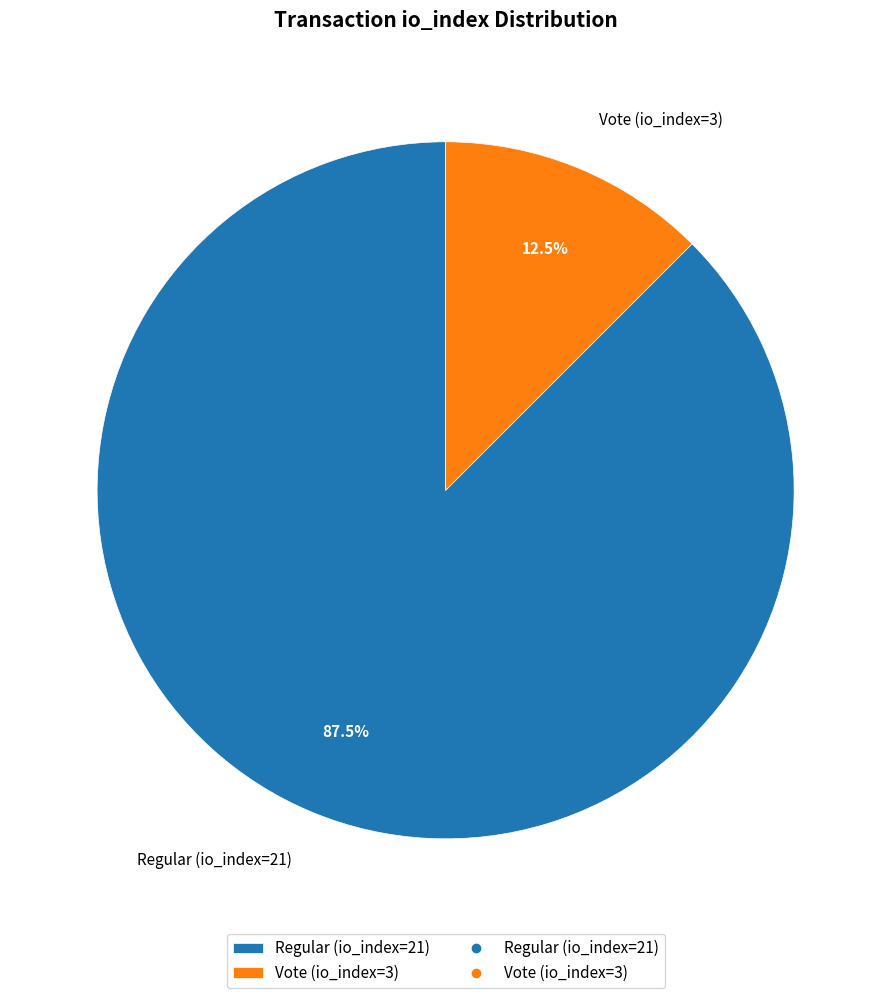

Which slice represents more than half of the pie?

Regular (io_index=21)